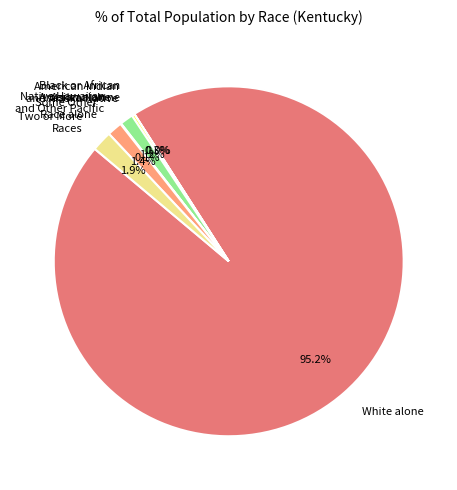

What percentage is NOT represented by Some Other Race alone?

98.6%